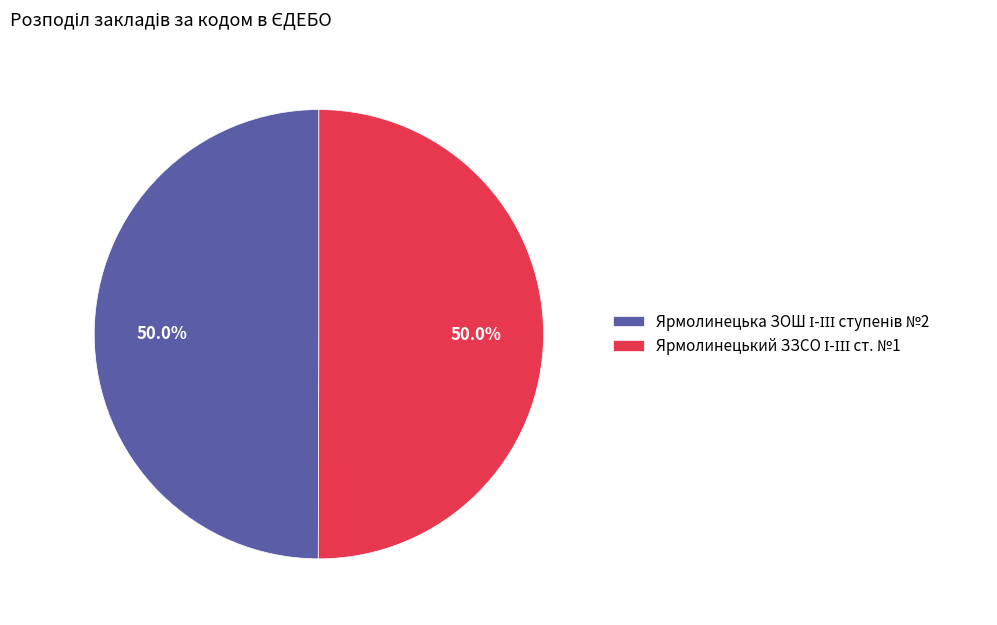

How many segments does this pie chart have?

2